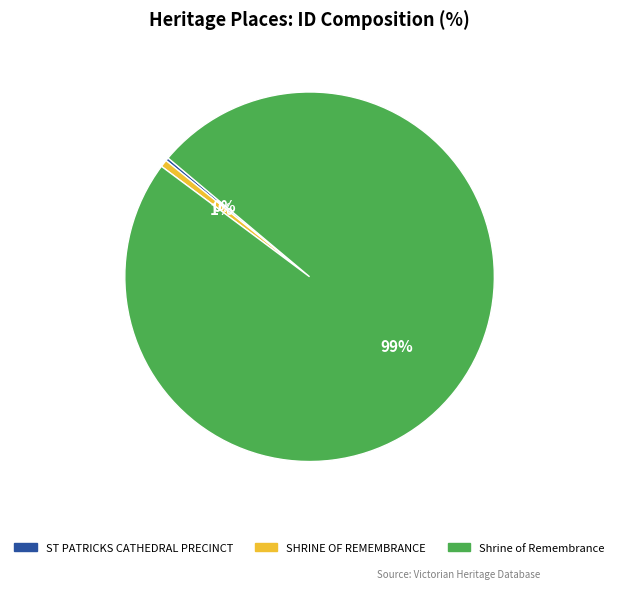

Approximately how many times larger is the value at SHRINE OF REMEMBRANCE compared to ST PATRICKS CATHEDRAL PRECINCT?

2.3